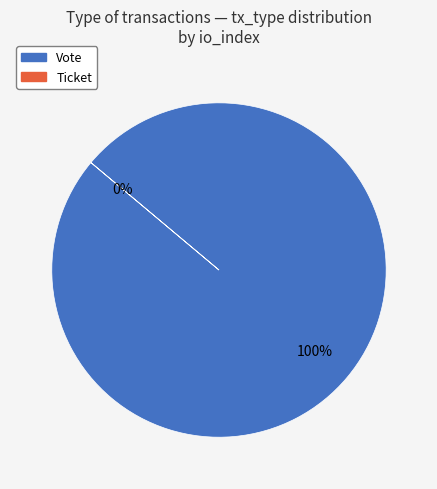

What is the smallest slice in the pie chart?

Ticket